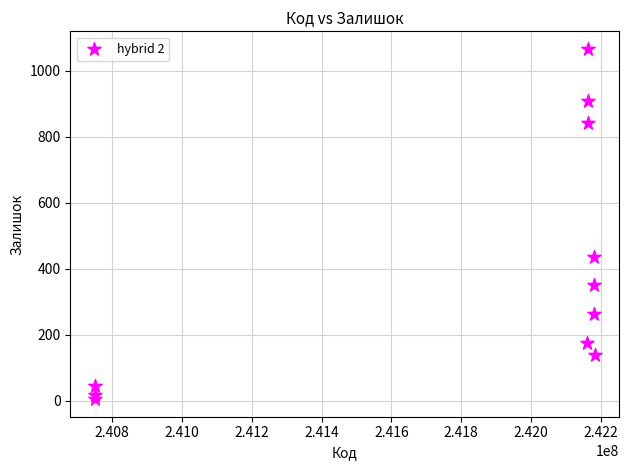

What is the range of Y values (max minus min)?

1063